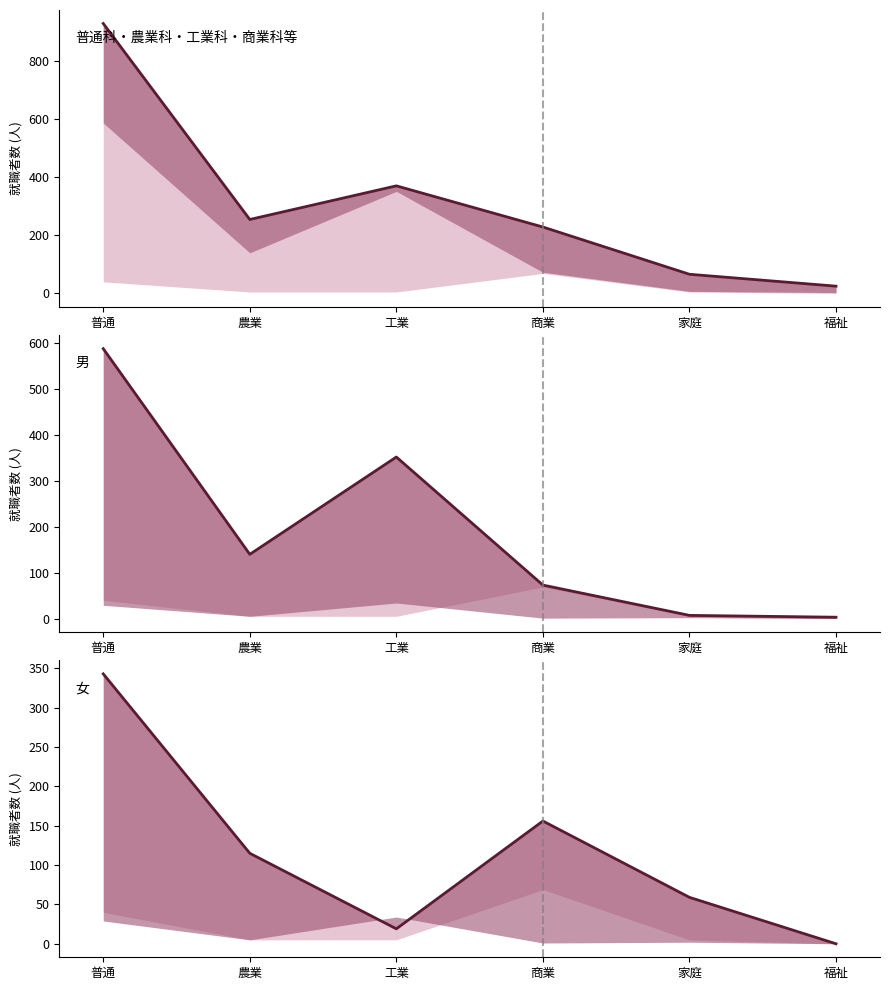

What is the difference between the highest and lowest values at 福祉?

25